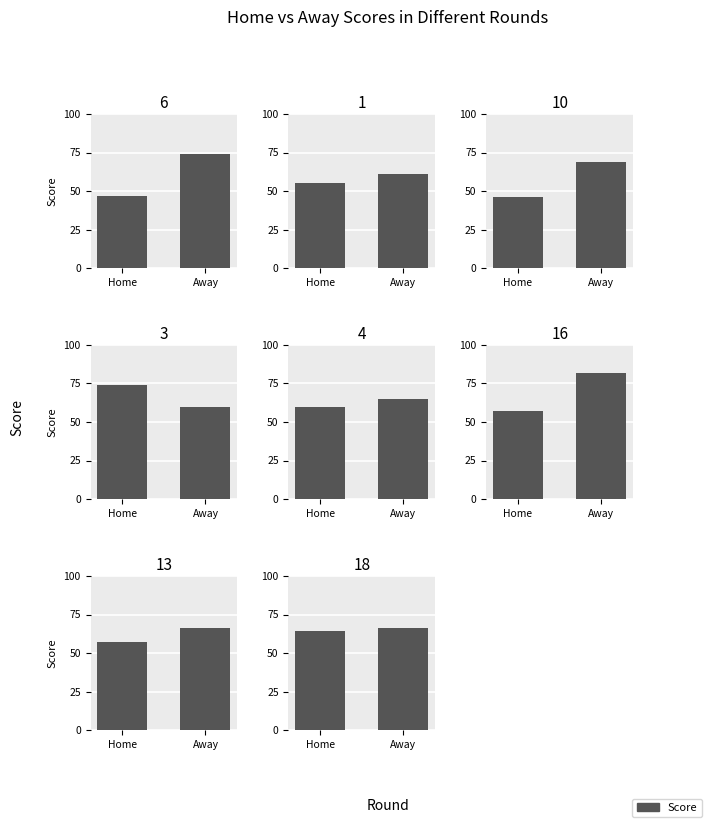

What is the total value across all series at 3?

134